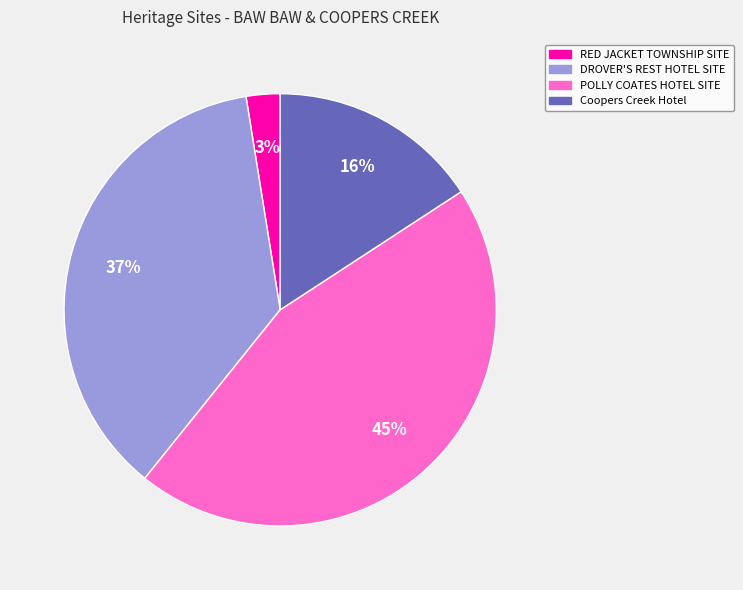

Count the number of slices in the pie.

4